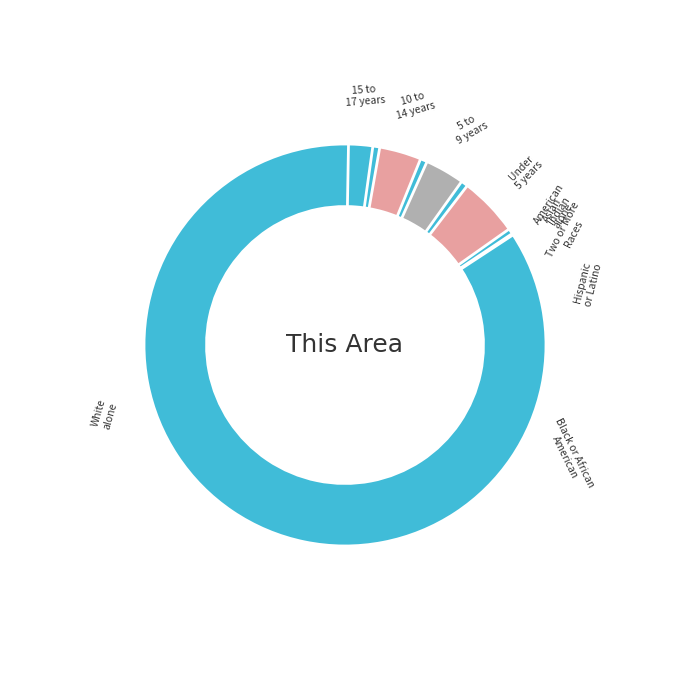

To the nearest percent, what percentage of the pie is Two or More Races?

2%